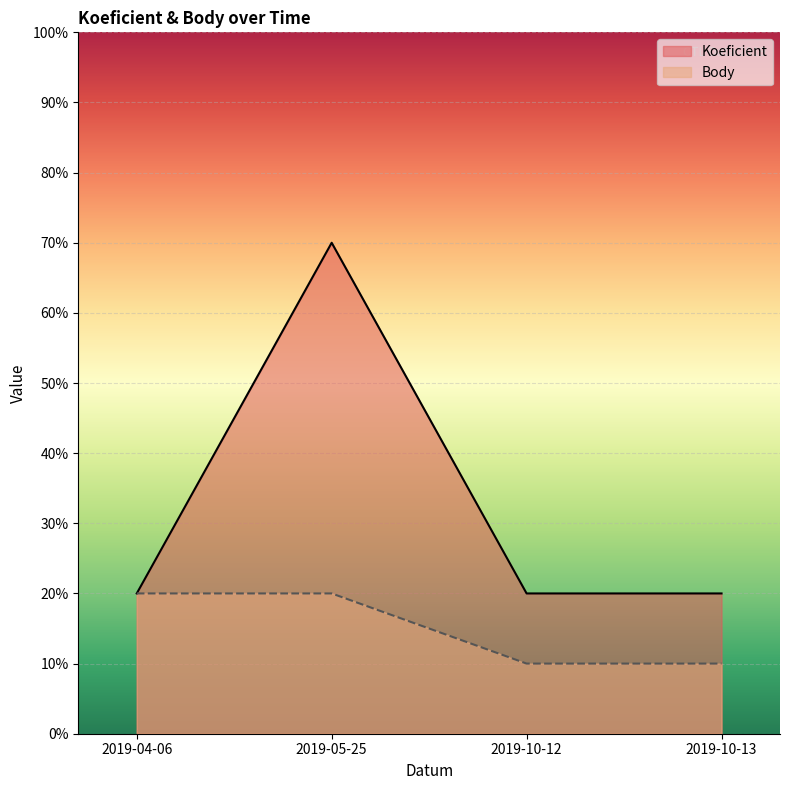

List the series in order of their peak value, lowest first.

Body, Koeficient